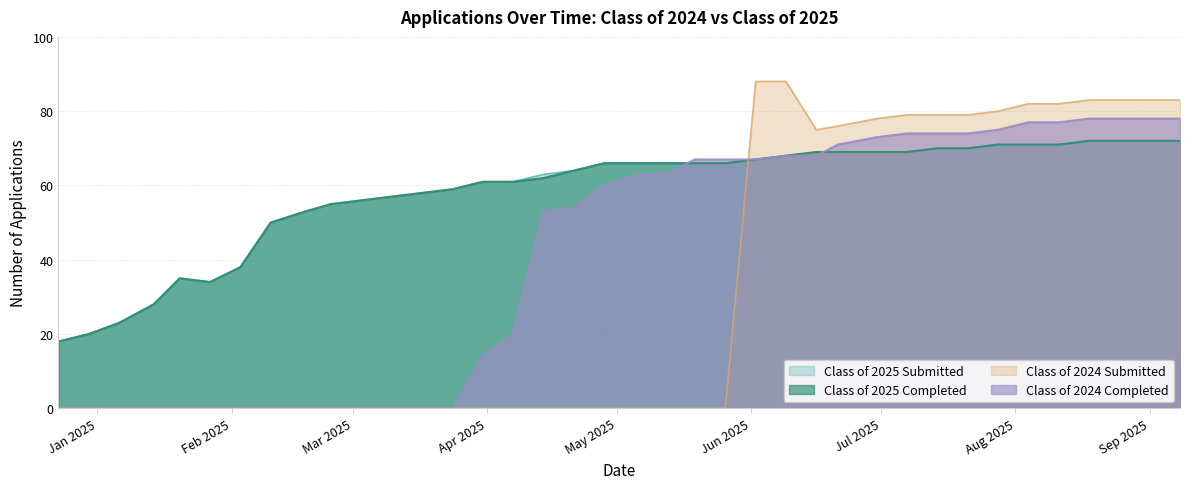

What is the highest value of the Class of 2025 Submitted series?

72